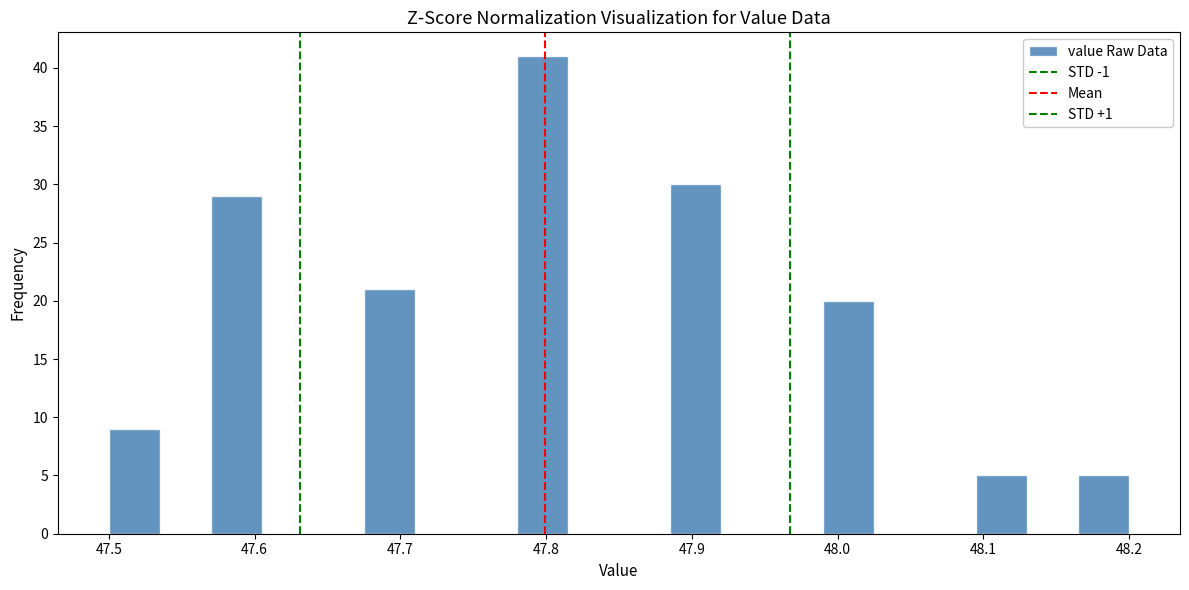

Read against the x-axis, roughly where is the centre of the tallest bar?

47.80